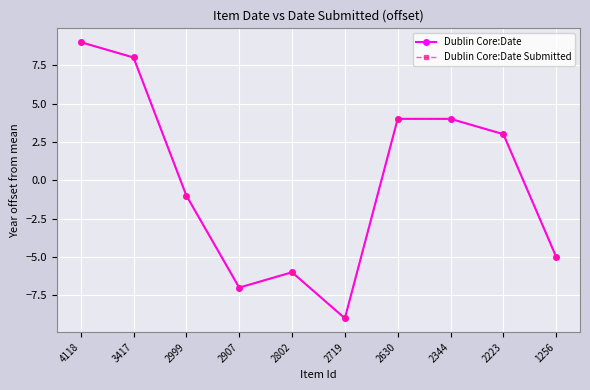

At which category does Dublin Core:Date Submitted reach its first local peak?

2802